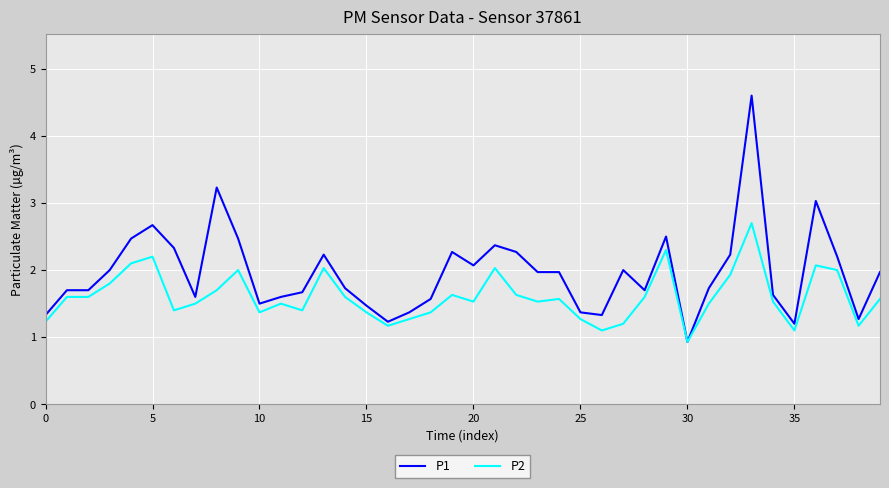

Which series has the widest spread of values?

P1